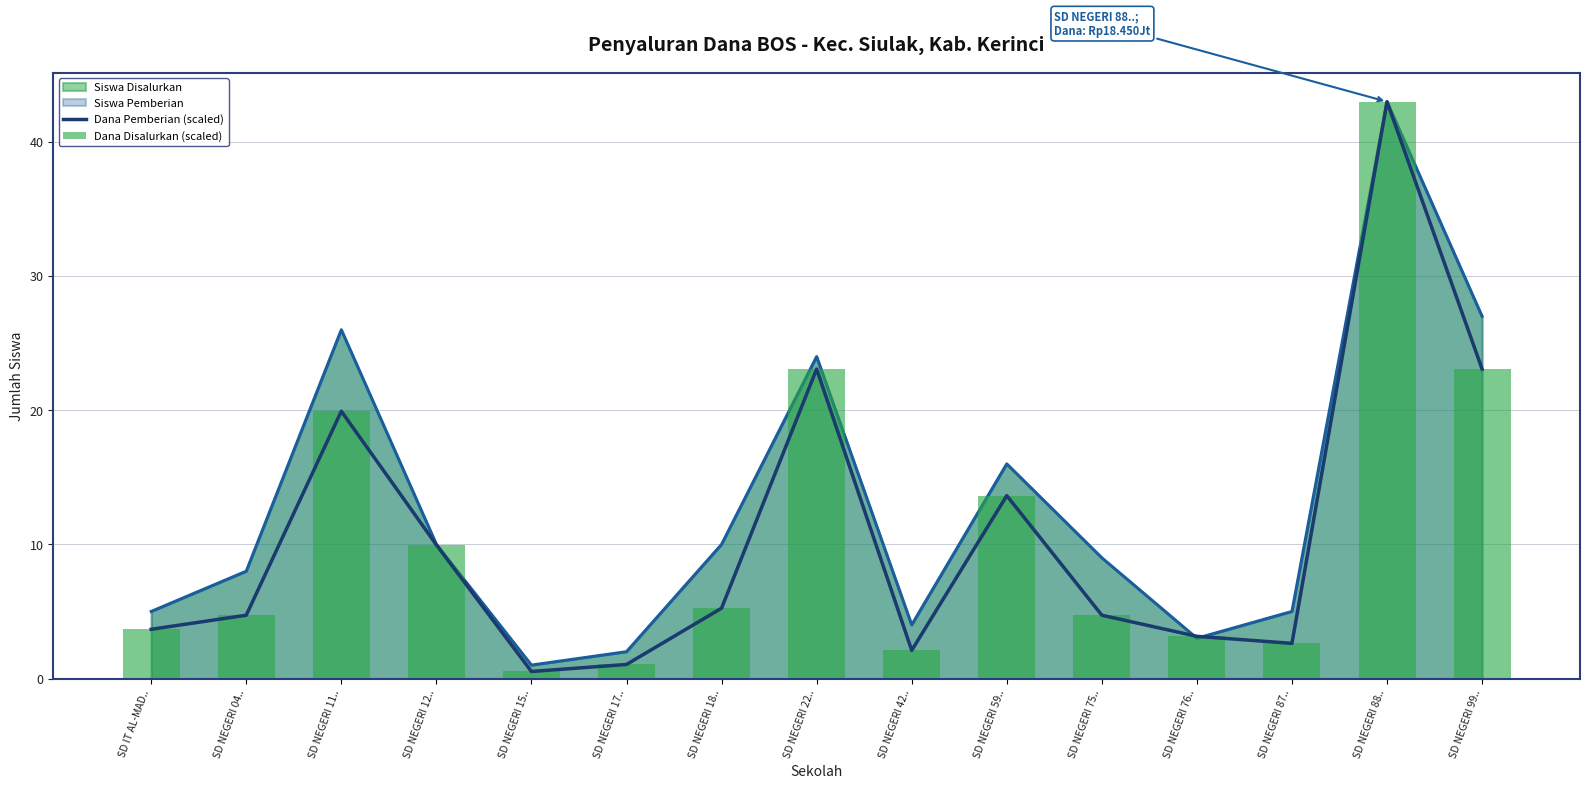

What position from the left is SD NEGERI 42..?

9